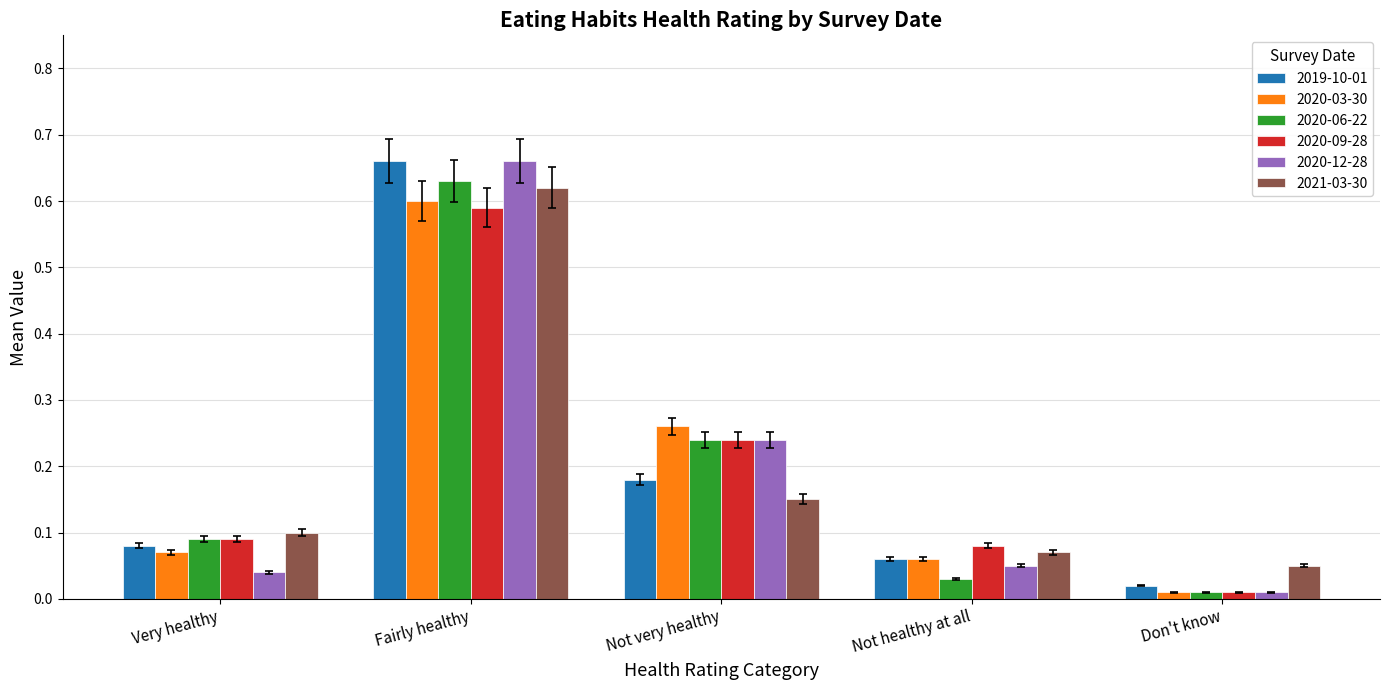

Rank the categories by 2020-06-22 value from lowest to highest.

Don't know, Not healthy at all, Very healthy, Not very healthy, Fairly healthy